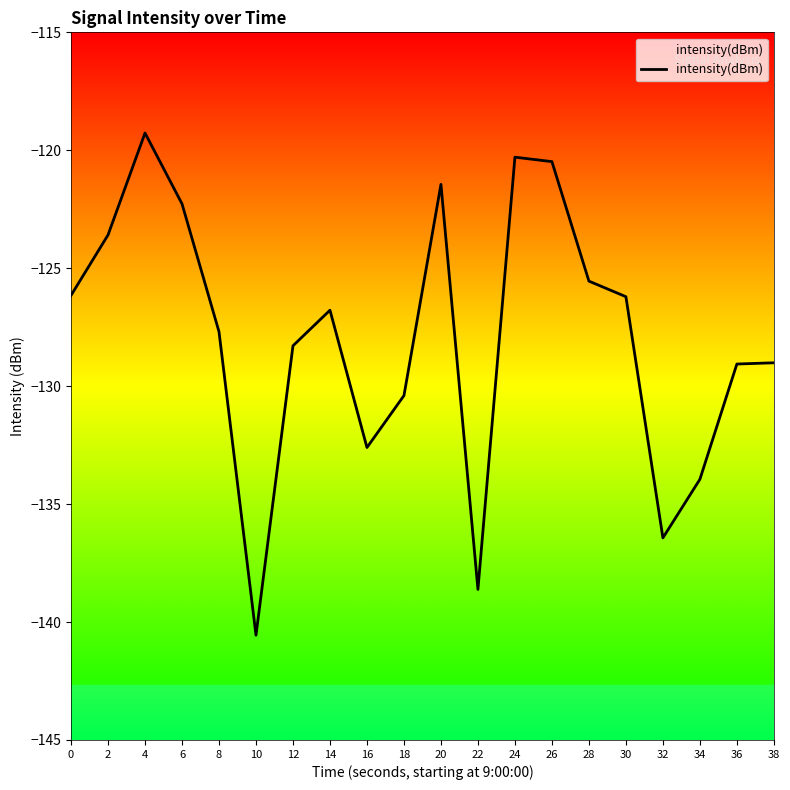

Which label corresponds to the smallest value in the chart?

10